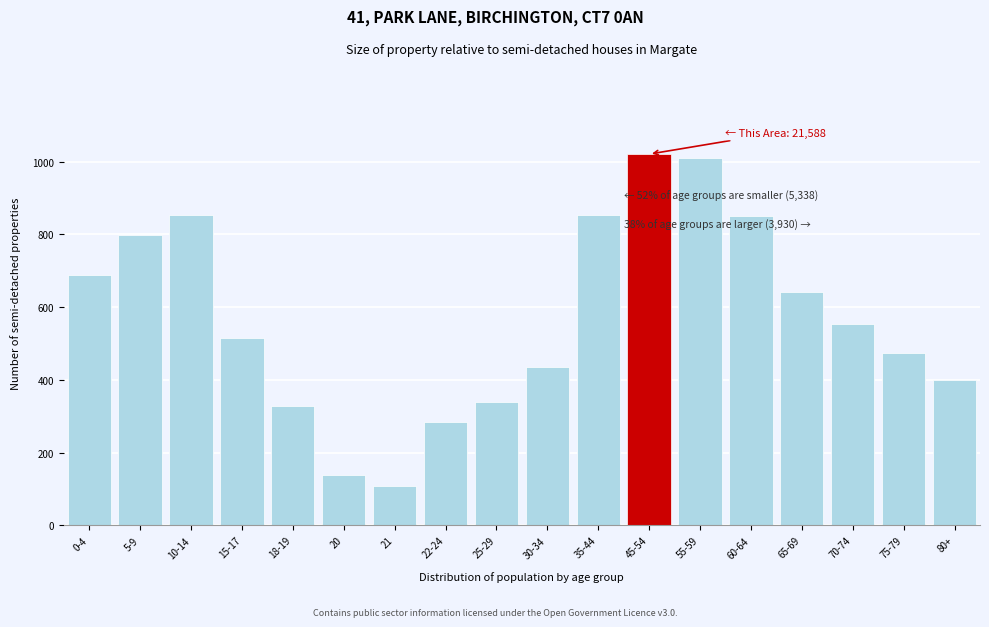

What is the smallest value displayed?

108